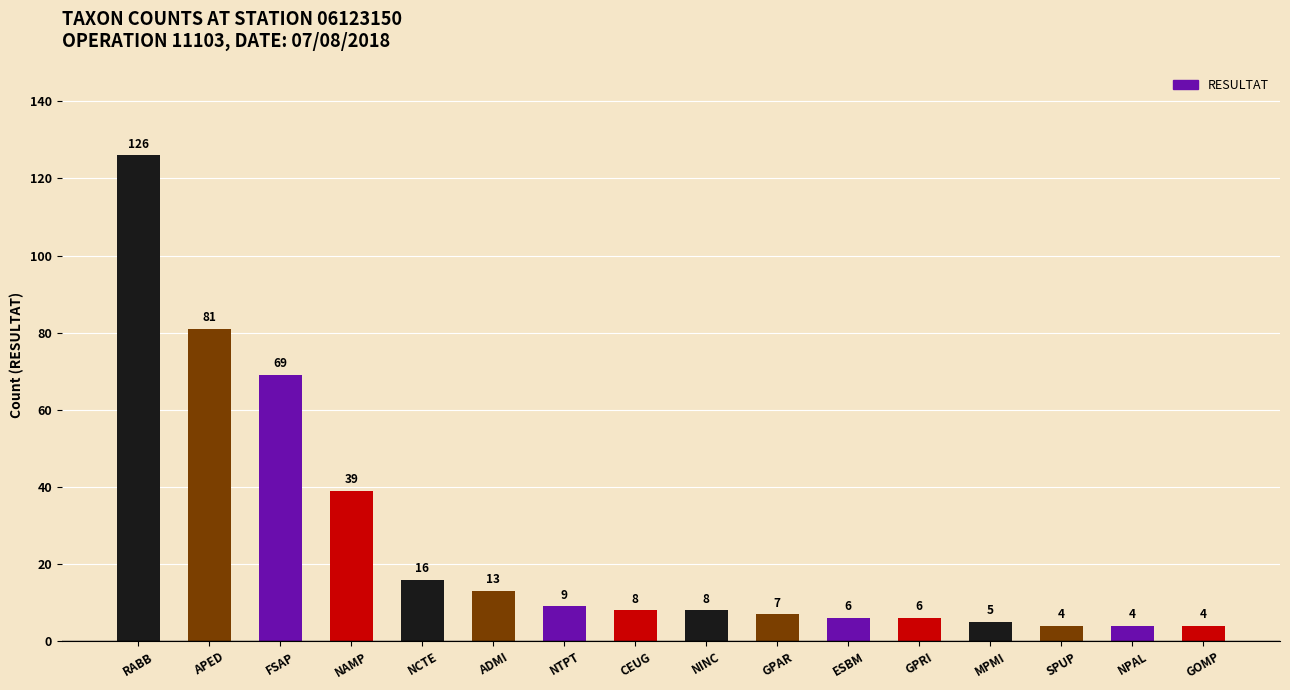

Reading left to right, extract all data points from this chart.

126	81	69	39	16	13	9	8	8	7	6	6	5	4	4	4